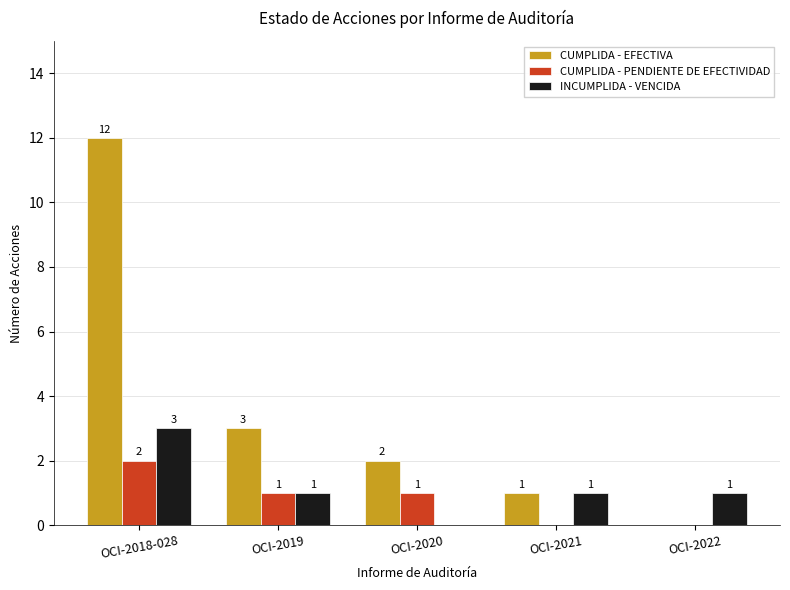

Count the number of data series in this chart.

3